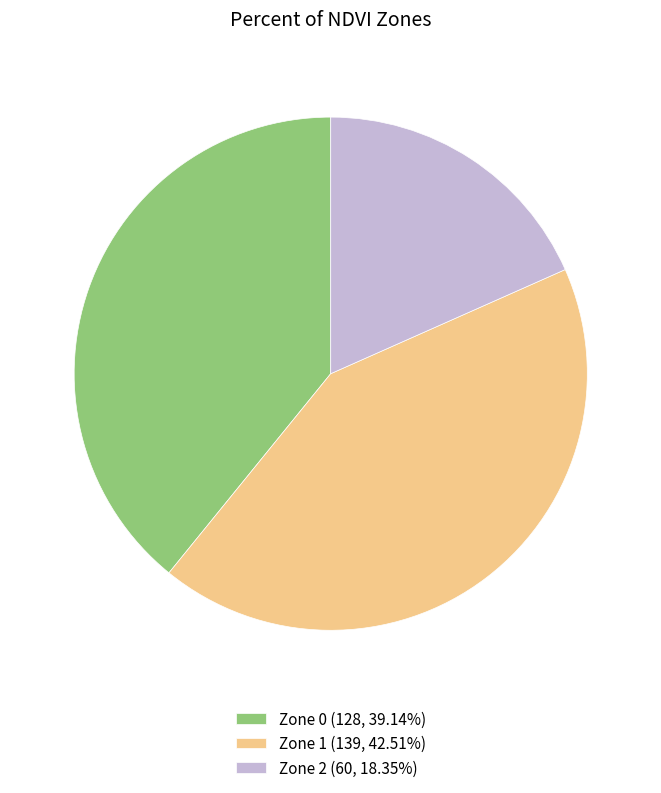

Is it true that Zone 2 is 24% of the pie?

False